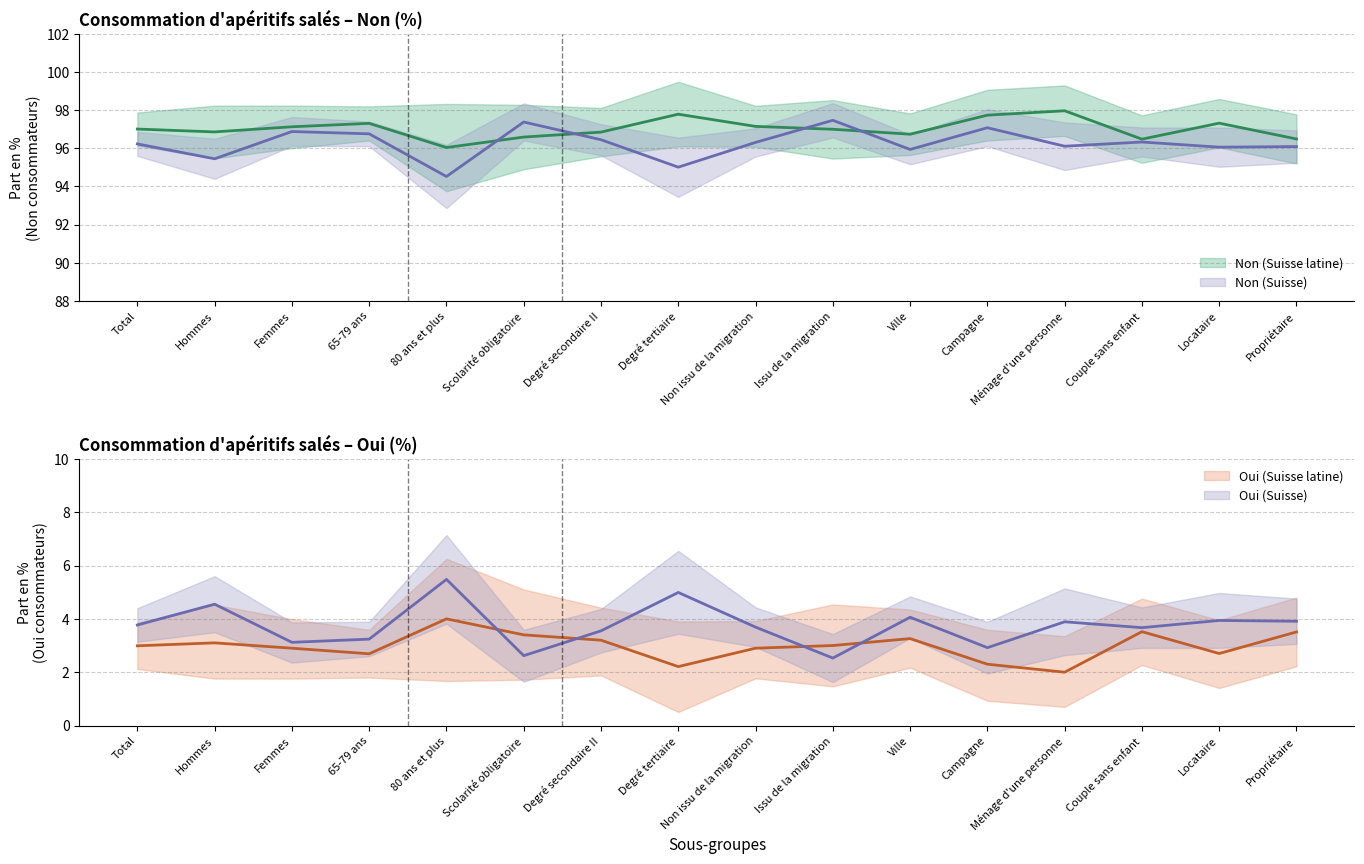

At Scolarité obligatoire, list the series in order from largest to smallest.

Non (Suisse), Non (Suisse latine), Oui (Suisse latine), Oui (Suisse)